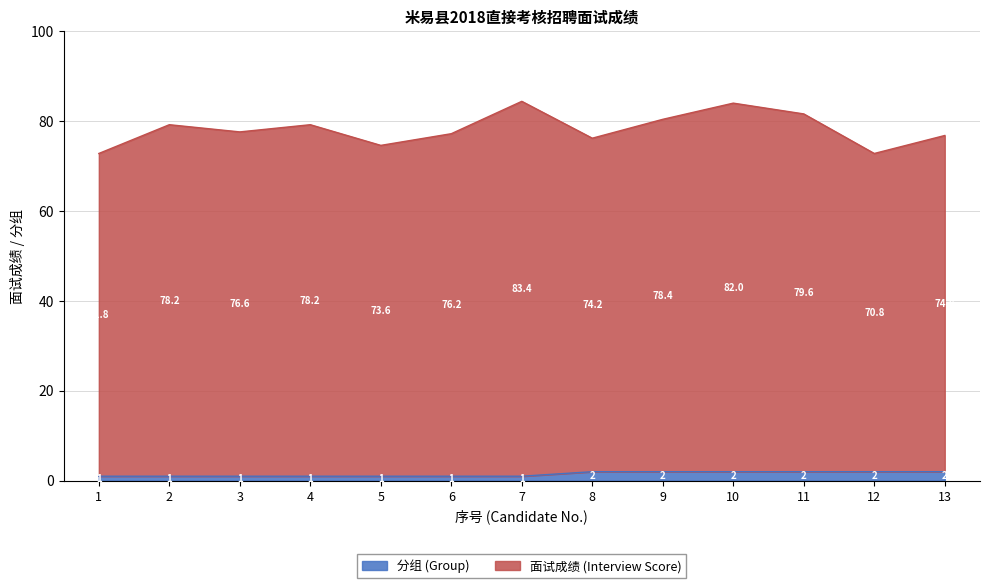

What is the lowest value of the 分组 (Group) series?

1.0